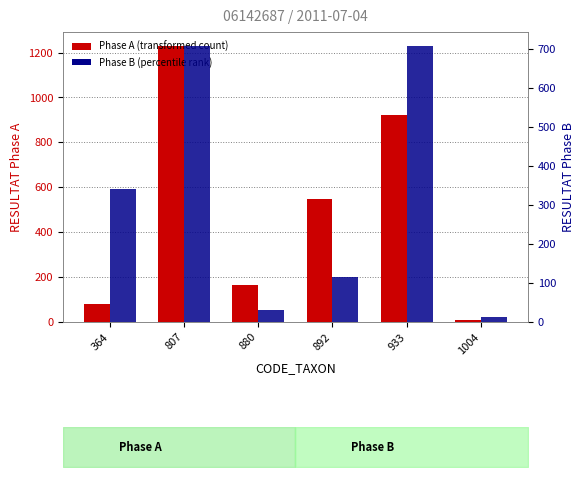

Which has a higher value, 880 or 364?

880